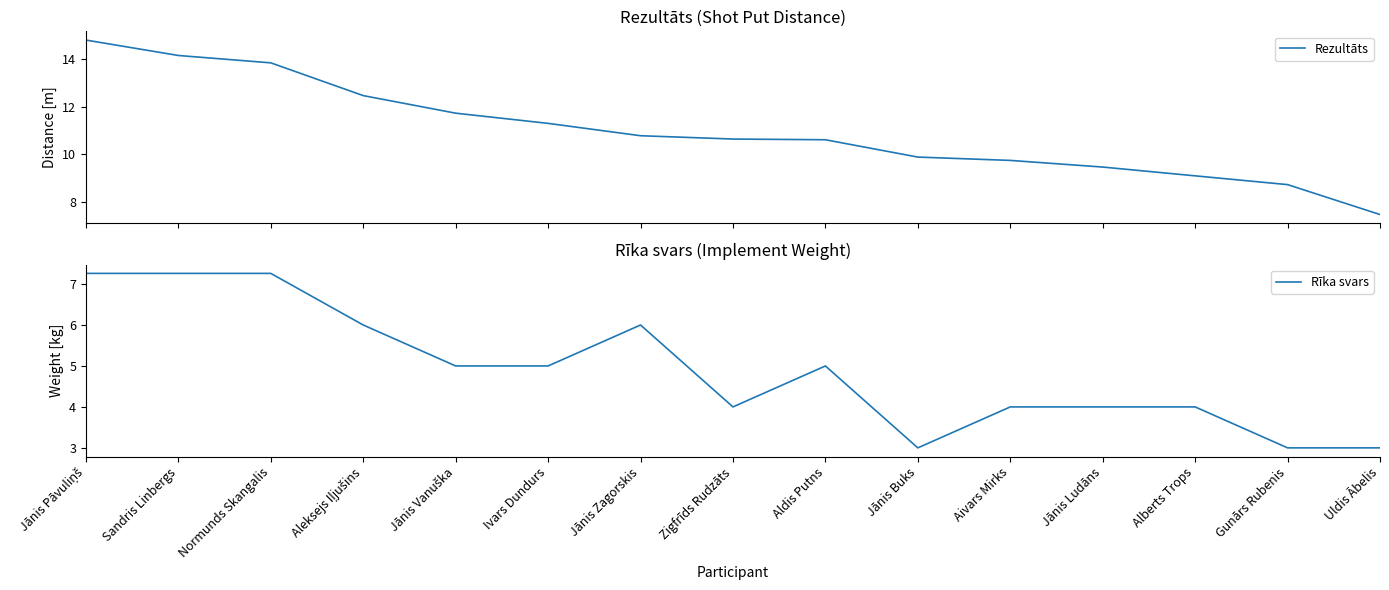

Is the value of Rīka svars at Alberts Trops greater than the value of Rezultāts at Zigfrīds Rudzāts?

No